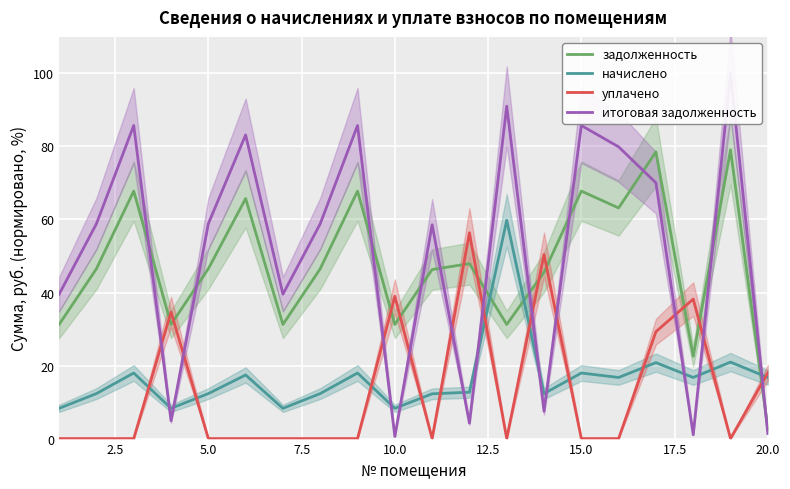

Reading right to left, list all the values displayed in this chart.

задолженность: 2.7	79.1	22.5	78.5	63.2	67.8	45.5	31.3	47.9	46.3	31.3	67.8	46.5	31.3	65.7	46.5	31.3	67.8	46.5	31.3
начислено: 16.7	20.9	16.7	20.8	16.7	18.0	12.3	59.8	12.7	12.3	8.3	18.0	12.3	8.3	17.4	12.3	8.3	18.0	12.3	8.3
уплачено: 18.0	0.0	38.2	29.3	0.0	0.0	50.4	0.0	56.4	0.0	39.0	0.0	0.0	0.0	0.0	0.0	34.7	0.0	0.0	0.0
итоговая задолженность: 1.4	100.0	1.1	70.0	79.9	85.7	7.5	91.0	4.2	58.6	0.6	85.7	58.8	39.5	83.2	58.8	4.9	85.7	58.8	39.5